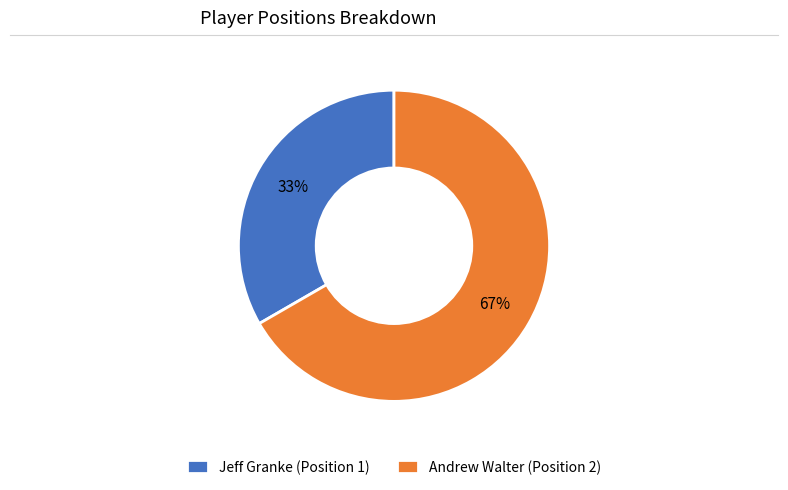

Combined, do Andrew Walter (Position 2) and Jeff Granke (Position 1) account for over 50%?

Yes